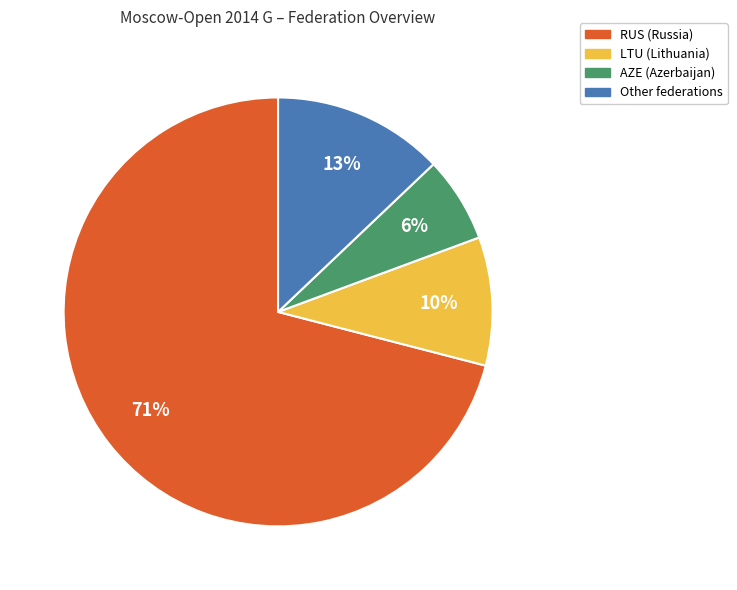

Does LTU represent more than half of the total?

No